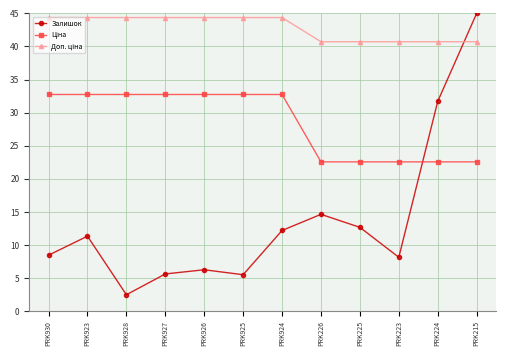

At which category does Залишок reach its first local peak?

PRK923